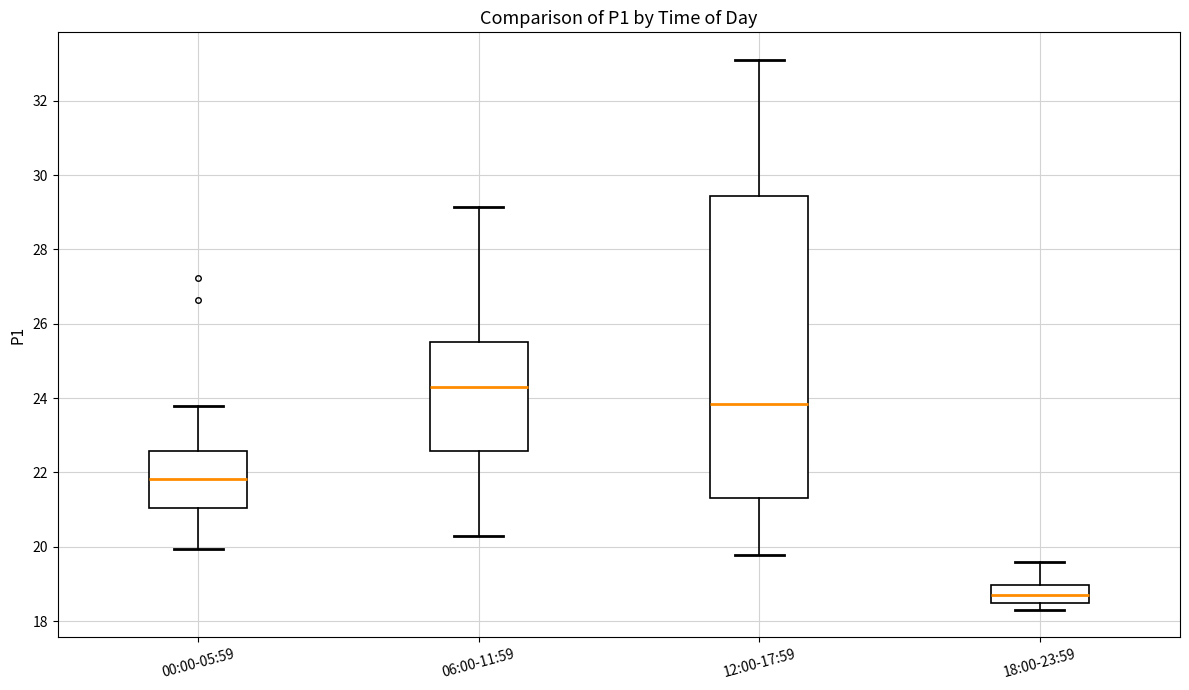

Where does the upper whisker of the box for 12:00-17:59 end on the y-axis? The values are not printed on the chart, so give them approximately, as read against the axis.

33.2